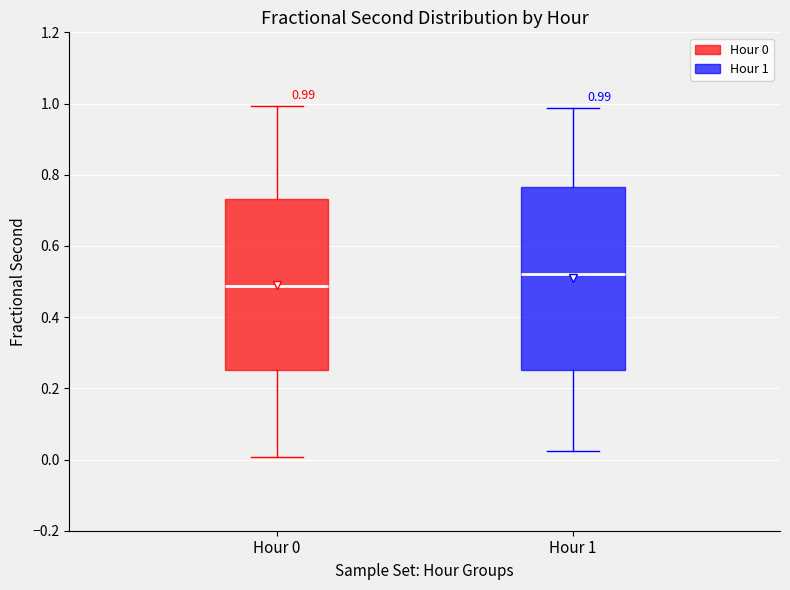

Comparing the boxes themselves (not the whiskers), which one is the tallest?

Hour 1